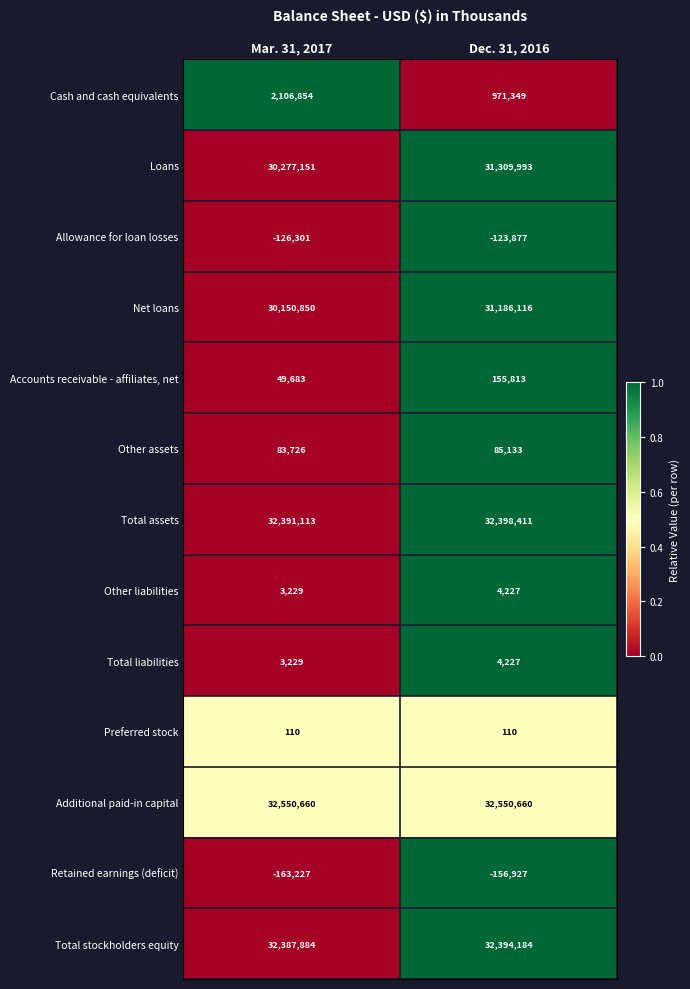

The value of Accounts receivable - affiliates, net at Mar. 31, 2017 is 49683. True or false?

True